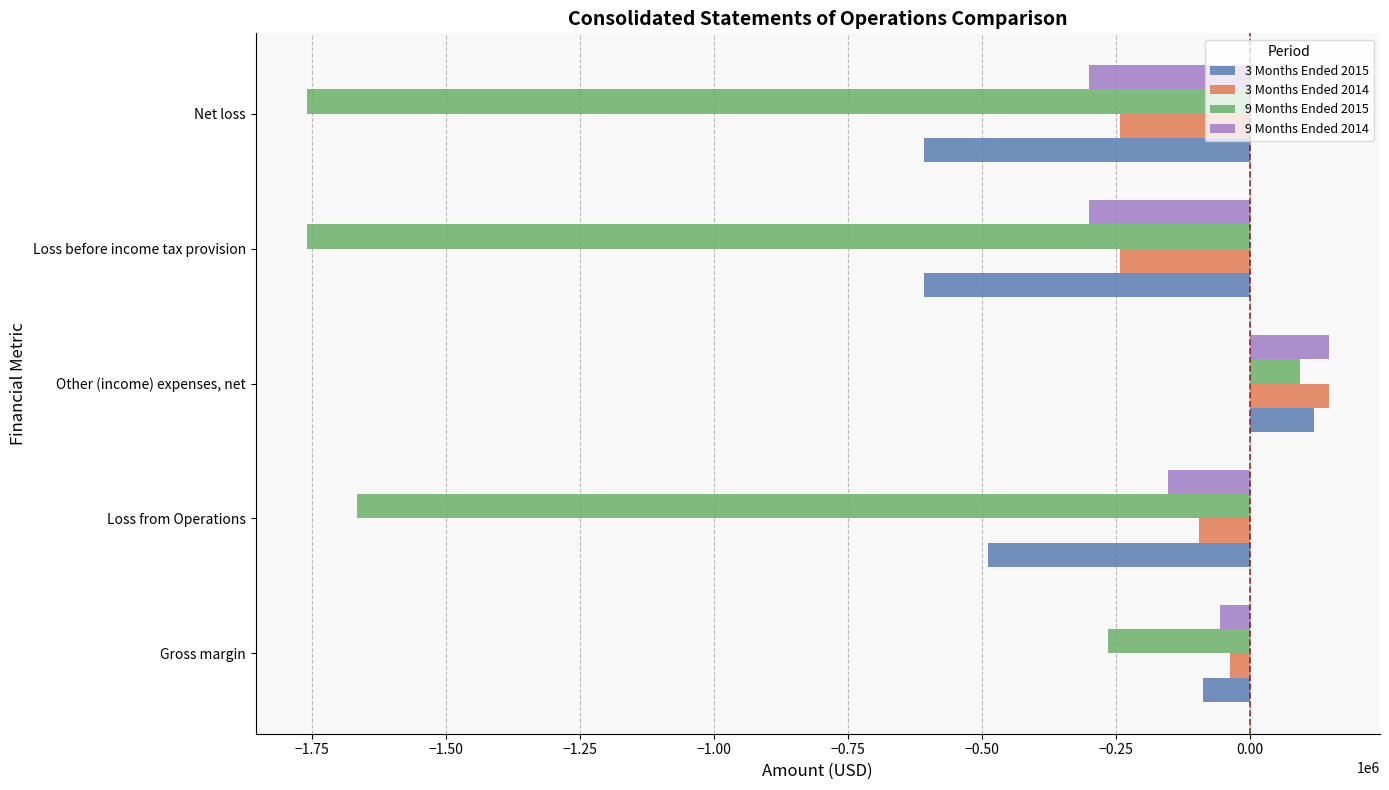

Which series changed the most between Other (income) expenses, net and Net loss?

9 Months Ended 2015